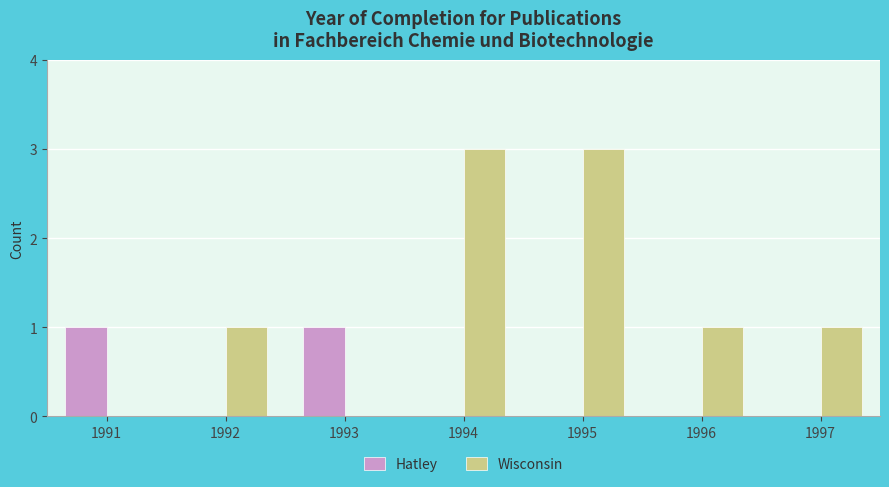

What is the sum of all Wisconsin values?

9